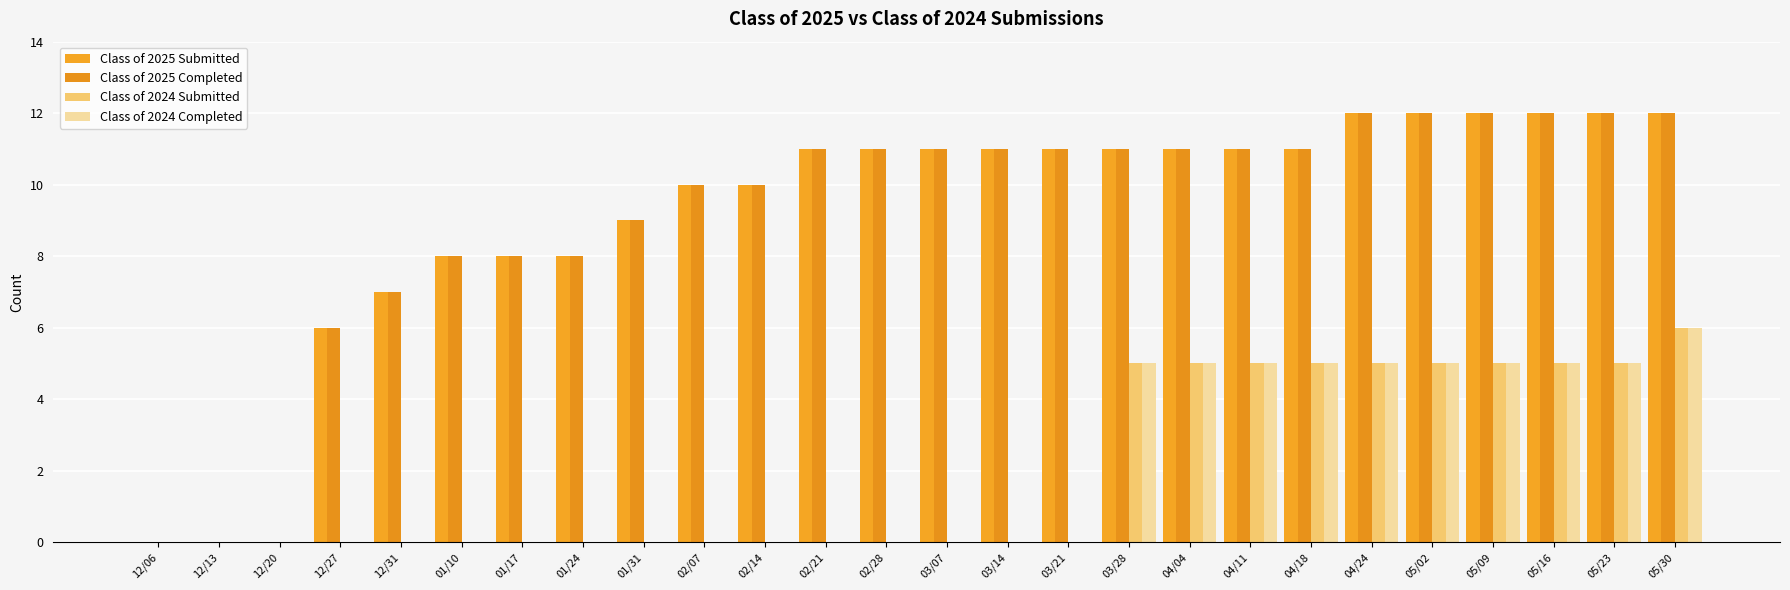

How many groups of bars are there?

26